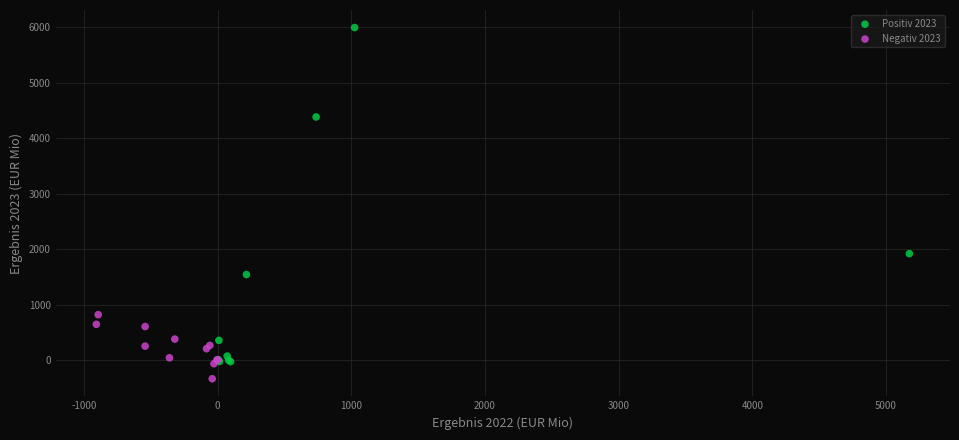

Which series has the largest Y range (max minus min)?

Positiv 2023